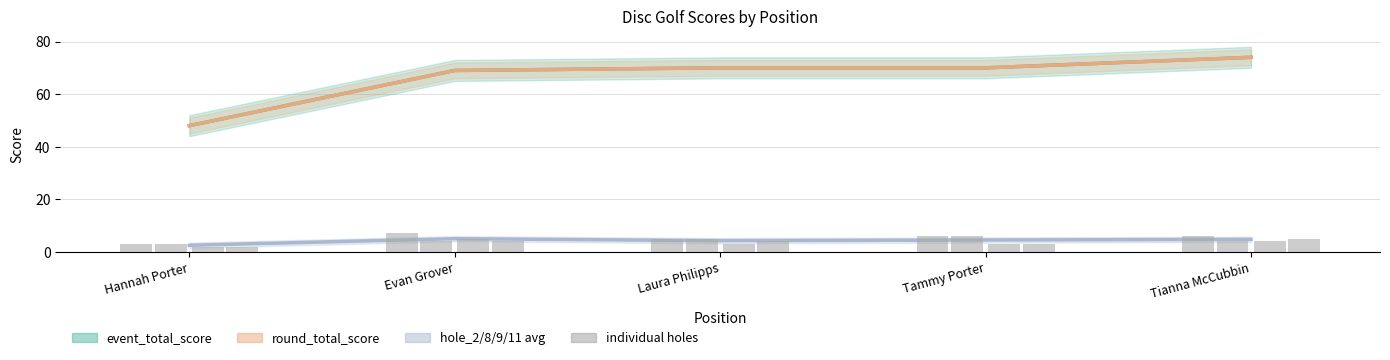

What is the difference between the maximum and second lowest values in the hole_11 series?

2